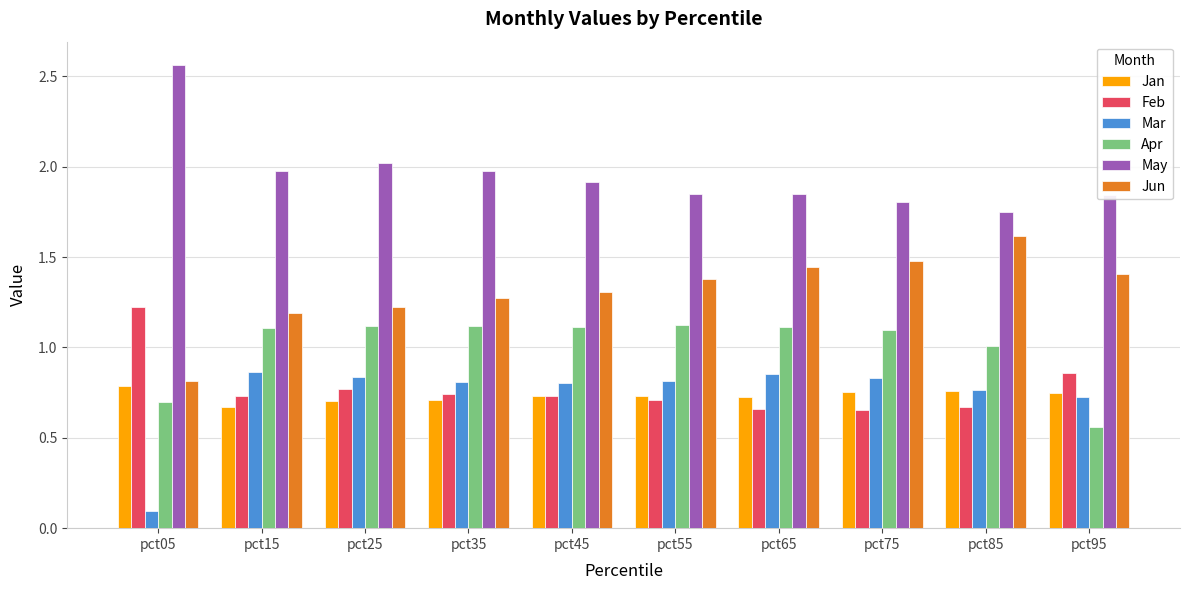

At how many categories does at least one series exceed 0?

10